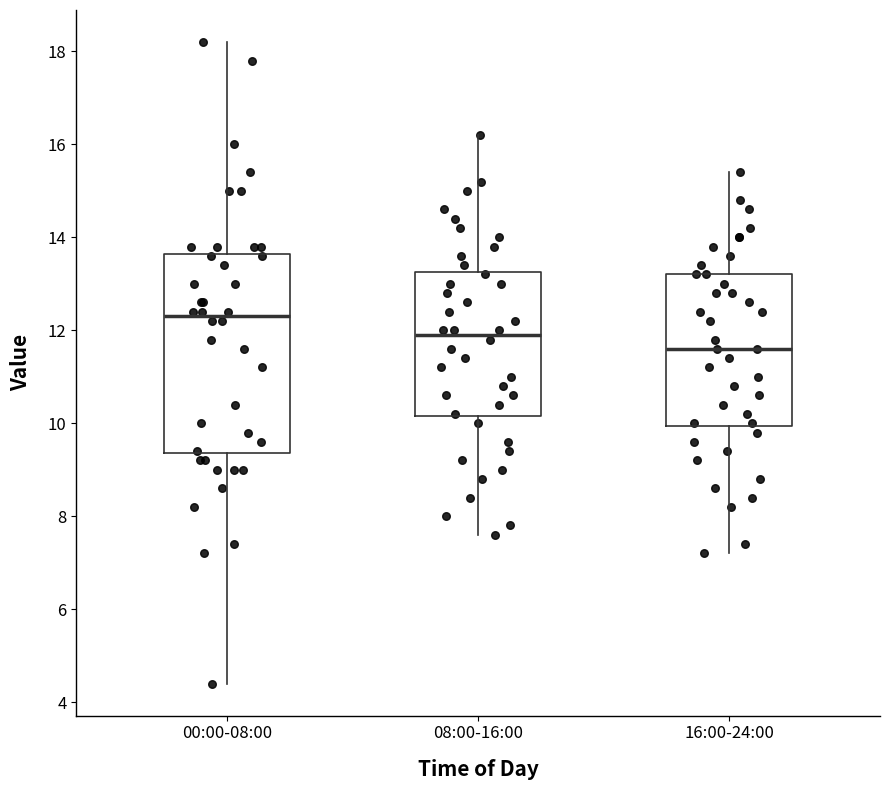

Where does the median line of the box for 16:00-24:00 sit on the y-axis? The values are not printed on the chart, so give them approximately, as read against the axis.

11.6